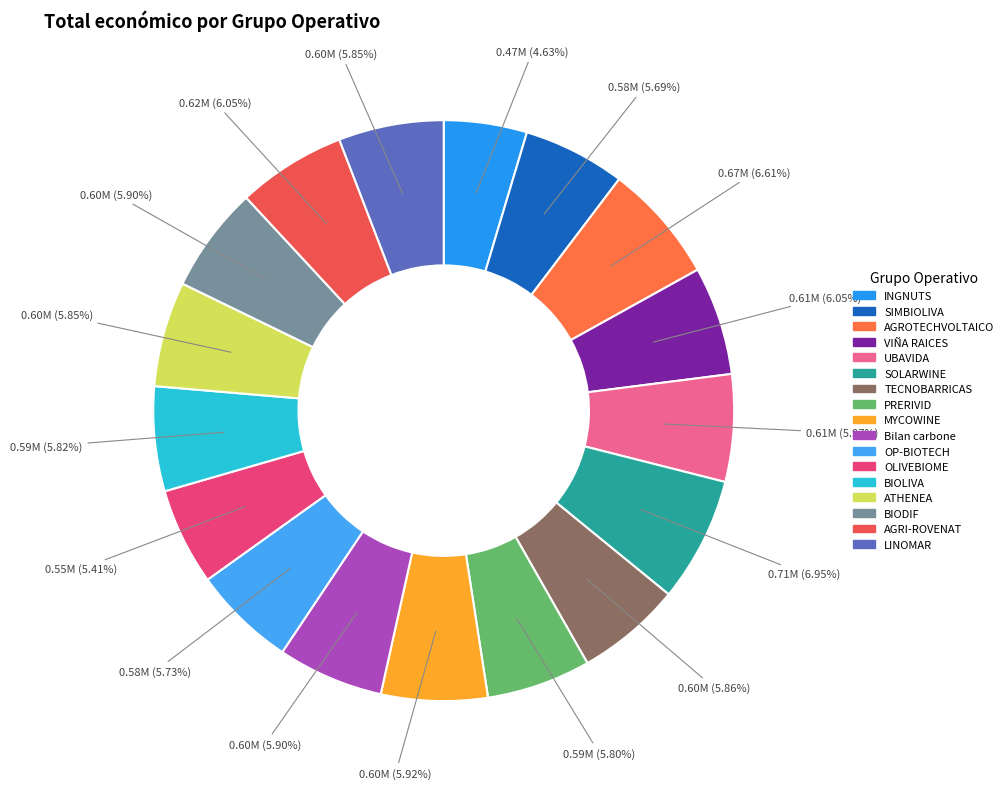

How many slices are in this pie chart?

17